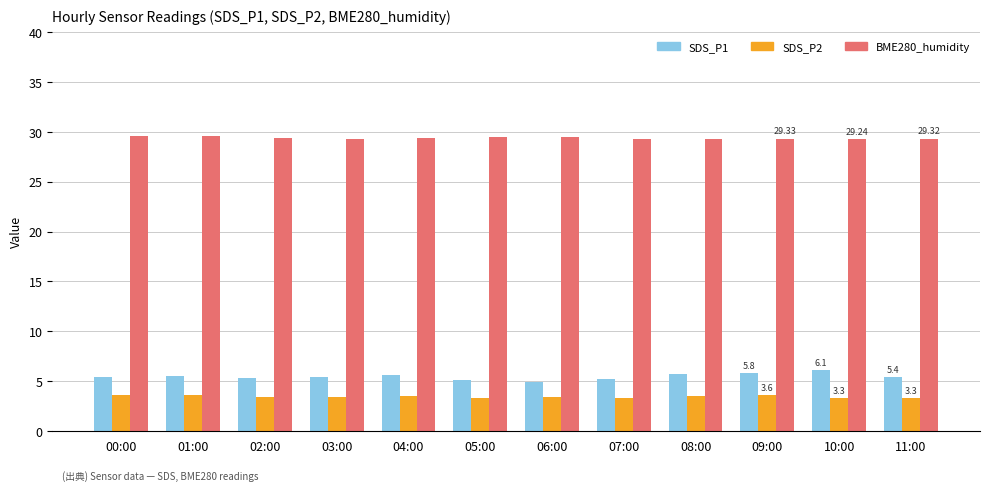

What are all the series names shown in the legend?

SDS_P1, SDS_P2, BME280_humidity